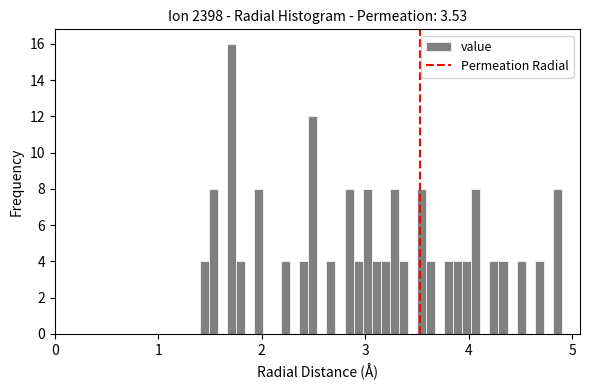

Around what value on the x-axis is the tallest bar? Give the approximate position of its centre, as read against the axis.

1.7